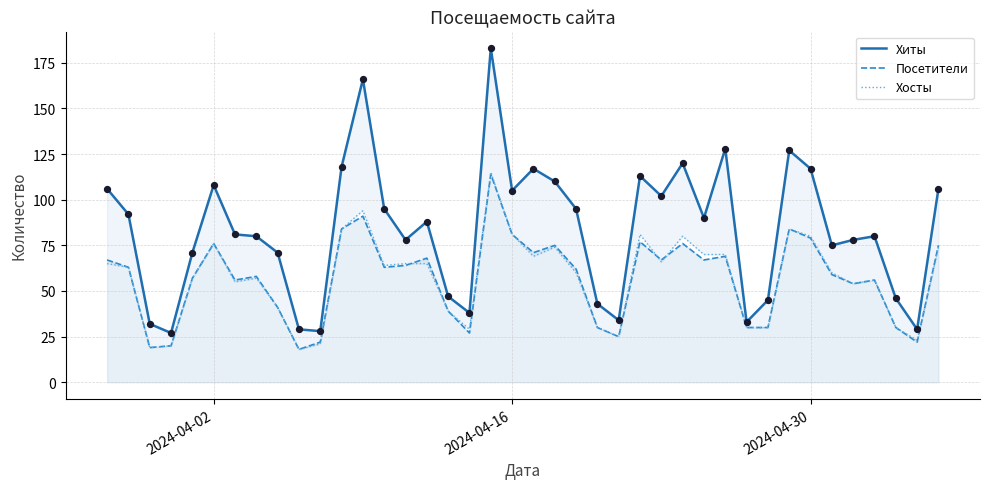

Which series reaches the maximum Y coordinate?

Хиты